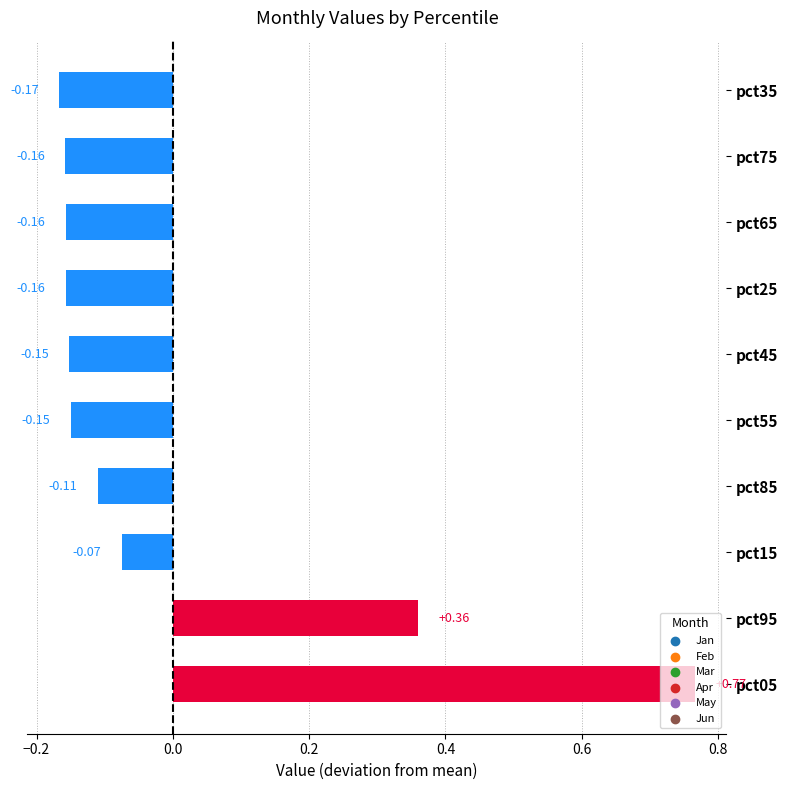

Between pct75 and pct05, which is larger?

pct05